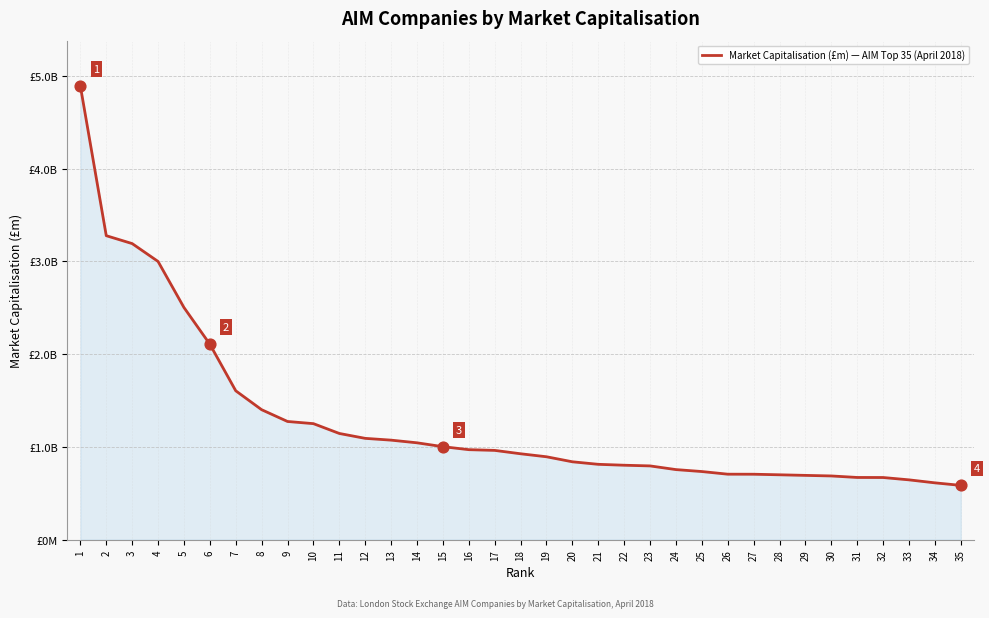

Approximately how many times larger is the value at 12 compared to 30?

1.6